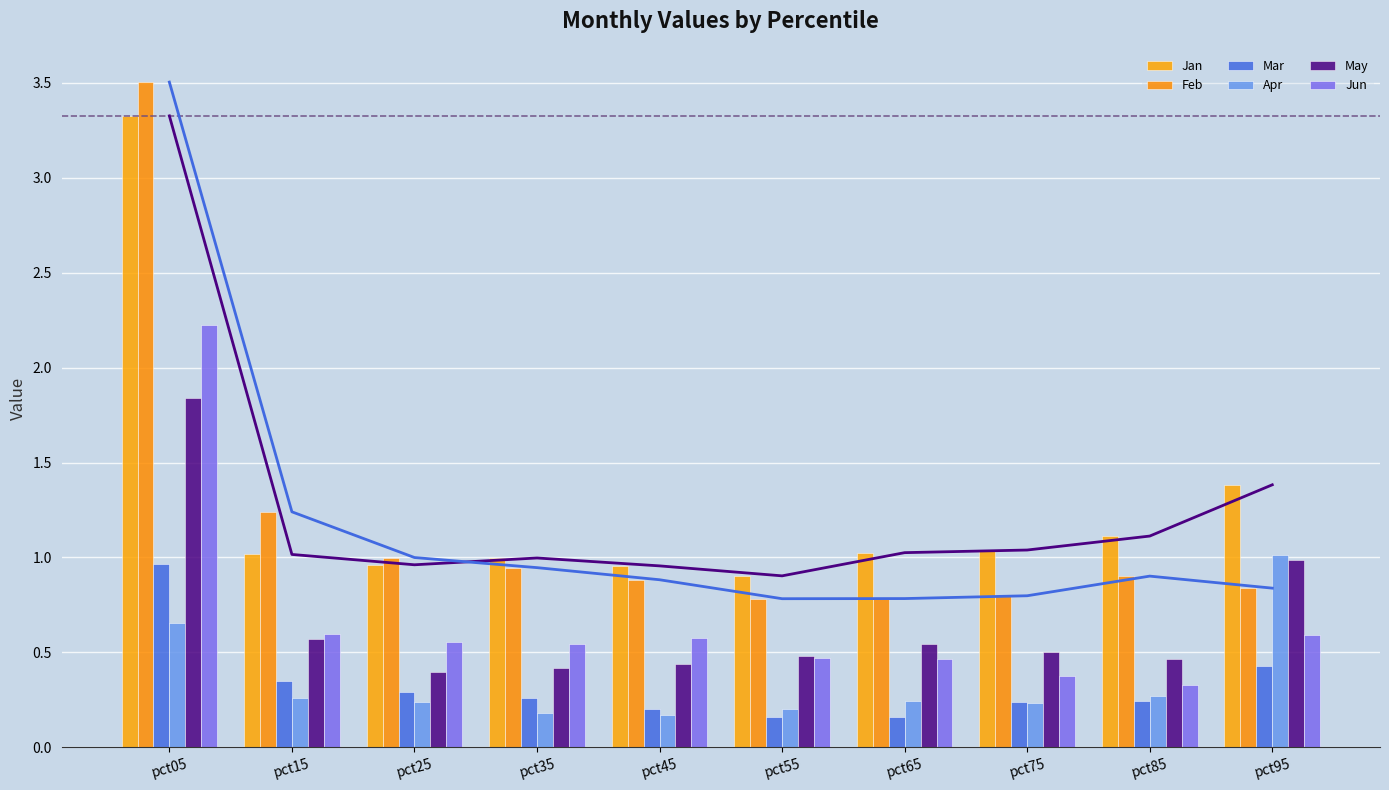

Reading left to right, extract all data points from this chart.

Jan: pct05=3.3	pct15=1.0	pct25=1.0	pct35=1.0	pct45=1.0	pct55=0.9	pct65=1.0	pct75=1.0	pct85=1.1	pct95=1.4
Feb: pct05=3.5	pct15=1.2	pct25=1.0	pct35=0.9	pct45=0.9	pct55=0.8	pct65=0.8	pct75=0.8	pct85=0.9	pct95=0.8
Mar: pct05=1.0	pct15=0.3	pct25=0.3	pct35=0.3	pct45=0.2	pct55=0.2	pct65=0.2	pct75=0.2	pct85=0.2	pct95=0.4
Apr: pct05=0.7	pct15=0.3	pct25=0.2	pct35=0.2	pct45=0.2	pct55=0.2	pct65=0.2	pct75=0.2	pct85=0.3	pct95=1.0
May: pct05=1.8	pct15=0.6	pct25=0.4	pct35=0.4	pct45=0.4	pct55=0.5	pct65=0.5	pct75=0.5	pct85=0.5	pct95=1.0
Jun: pct05=2.2	pct15=0.6	pct25=0.6	pct35=0.5	pct45=0.6	pct55=0.5	pct65=0.5	pct75=0.4	pct85=0.3	pct95=0.6